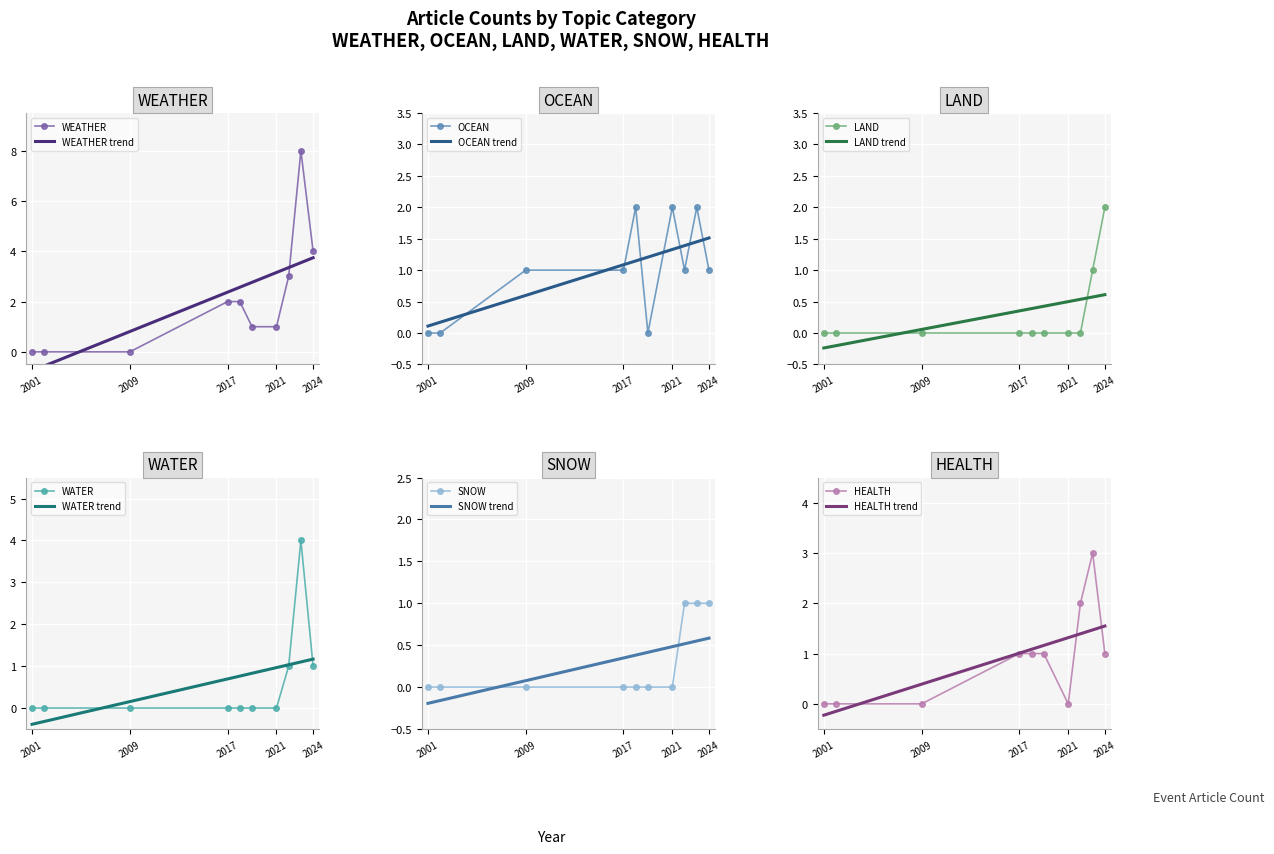

What is the highest value of the WEATHER series?

8